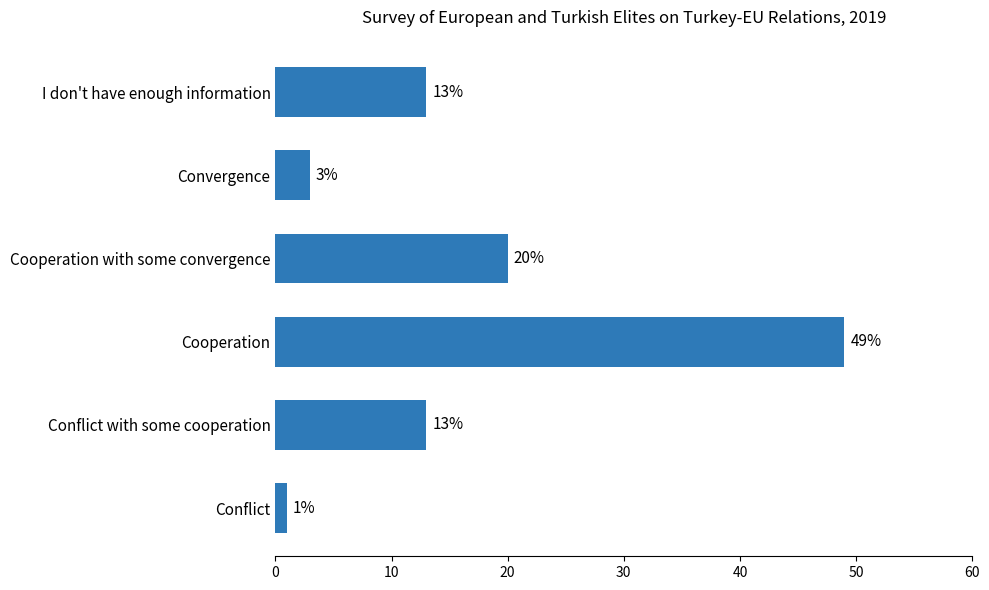

True or false: the data shows 5 at Convergence.

False